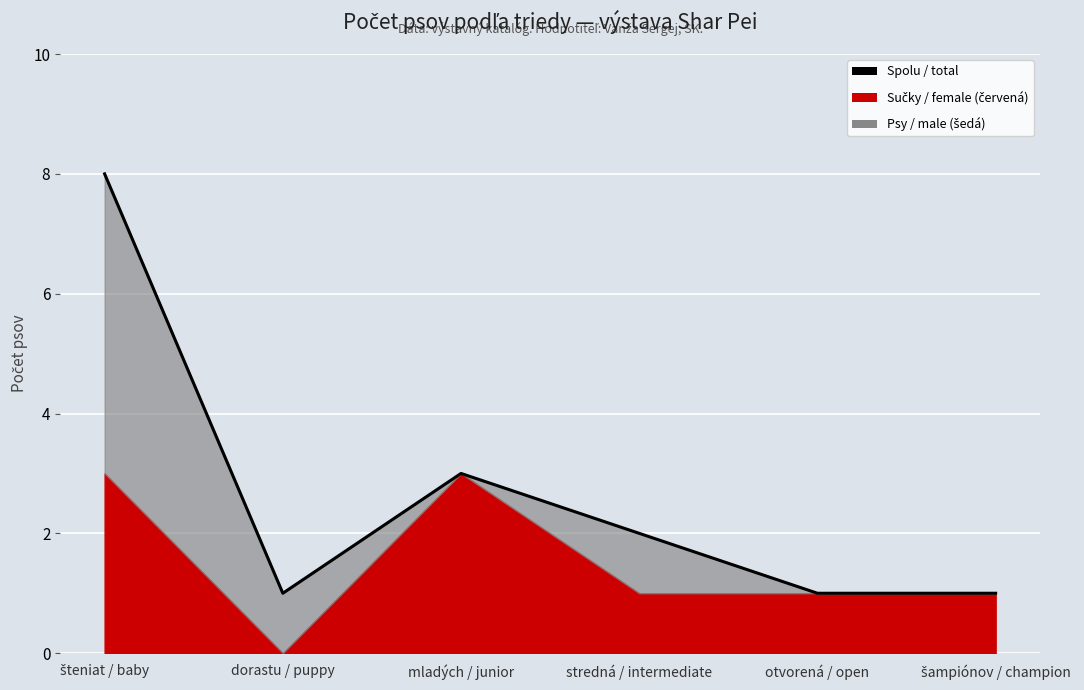

List the labels in order of value, largest first.

šteniat / baby, mladých / junior, stredná / intermediate, dorastu / puppy, otvorená / open, šampiónov / champion